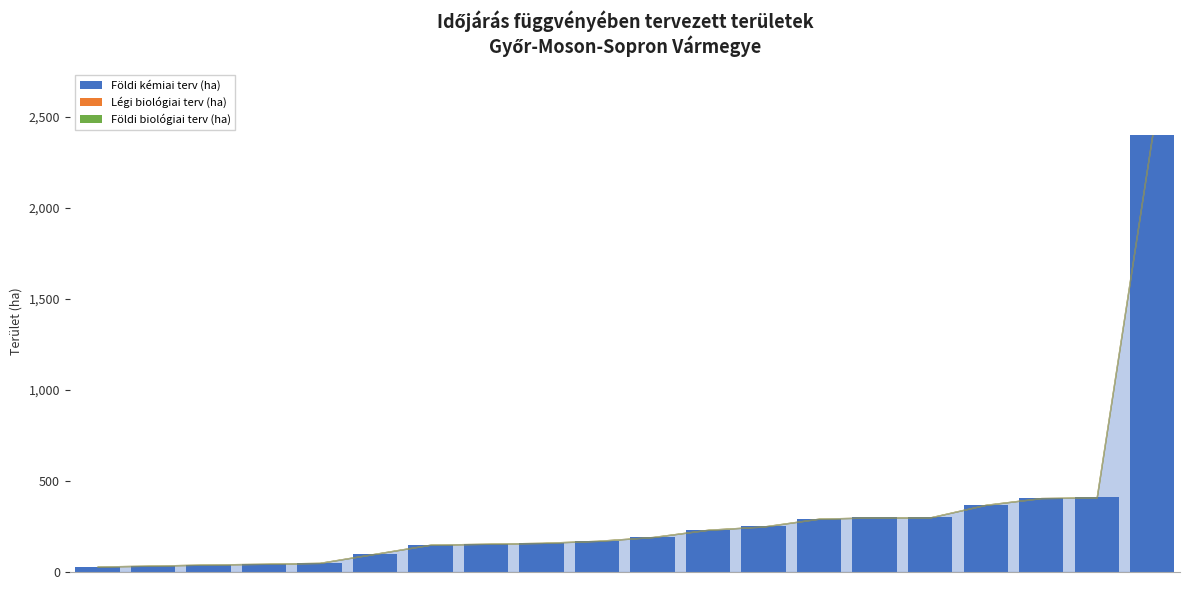

What is the maximum value shown in the chart?

2400